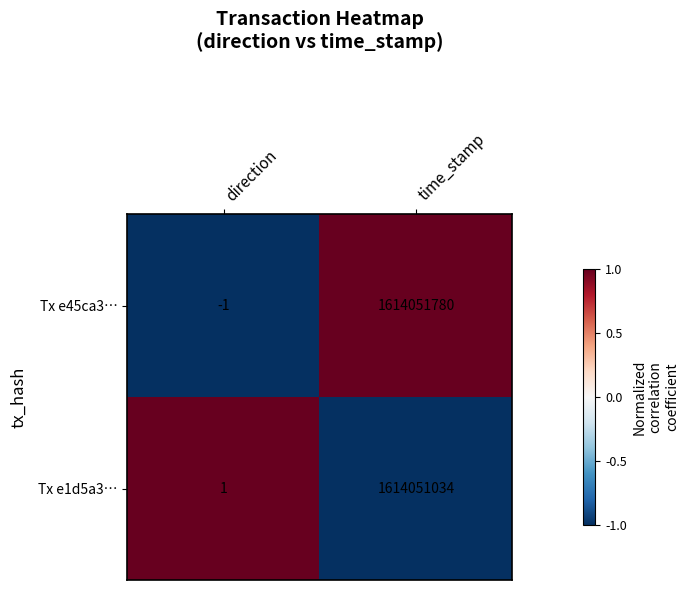

What is the difference between the maximum and minimum values in the Tx e45ca3… series?

1614051781